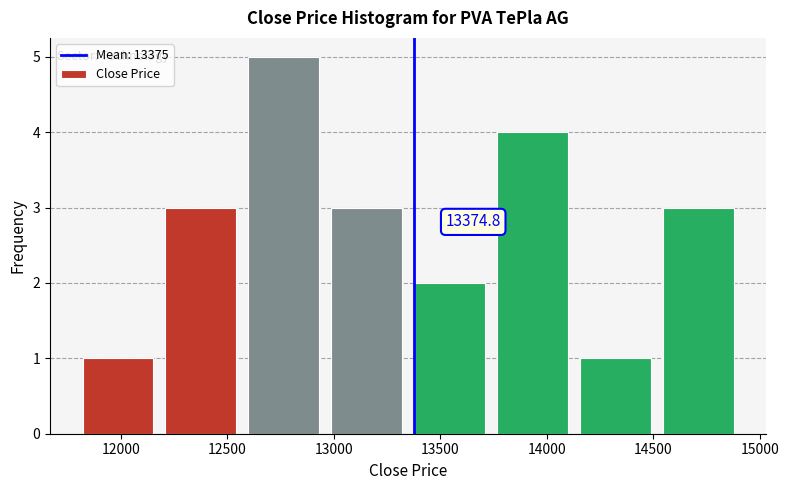

Over which range of the x-axis is the bar tallest?

12600 to 13000